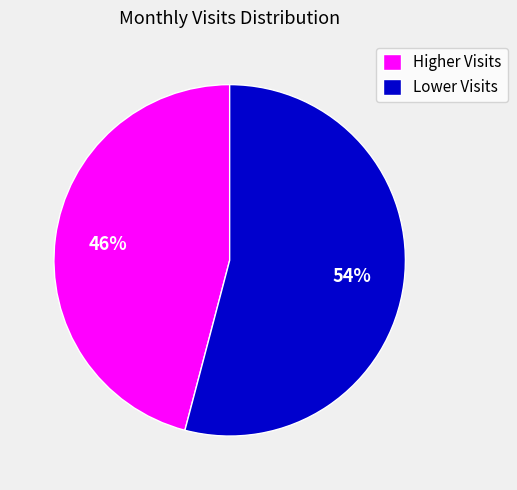

Rank the categories by value from lowest to highest.

Higher Visits, Lower Visits